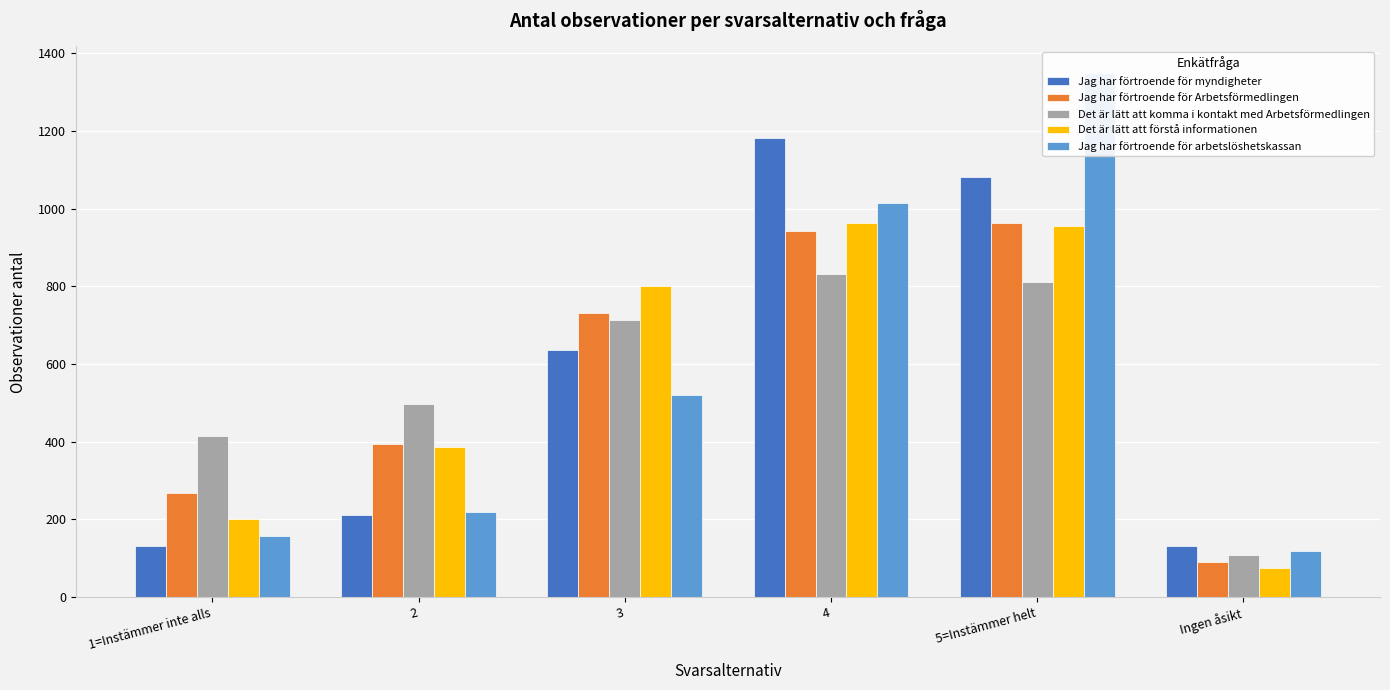

At which category is the sum across all series the highest?

5=Instämmer helt